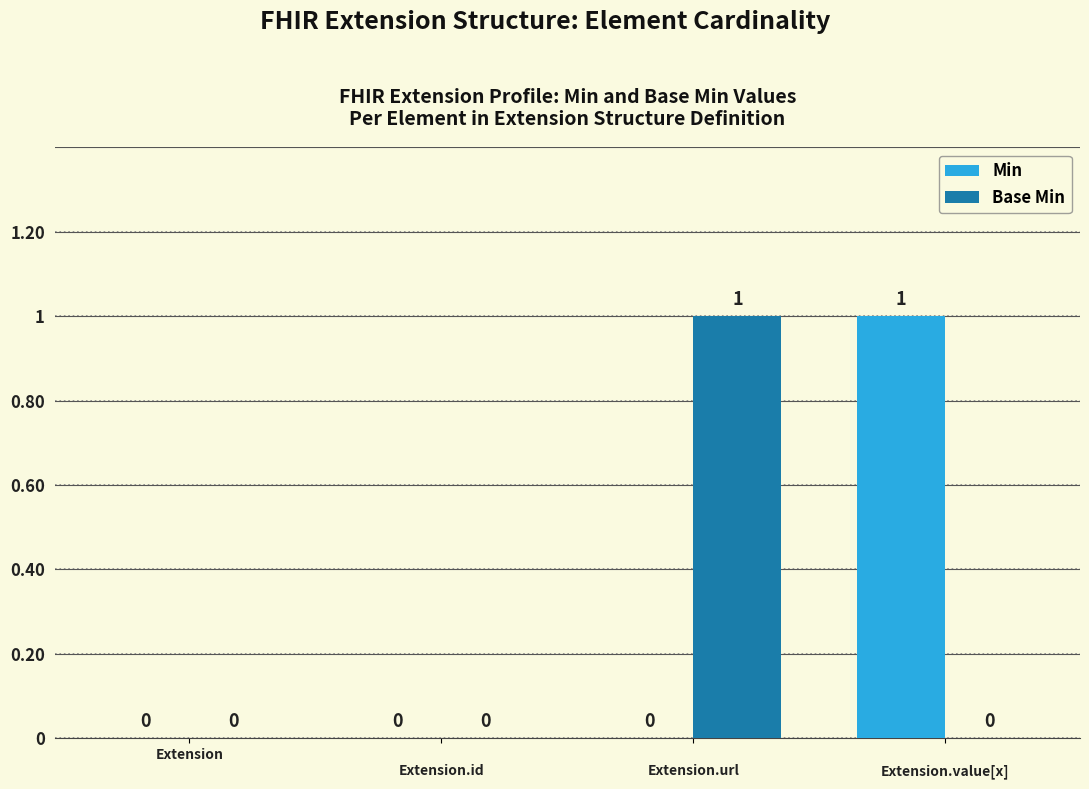

Is it true that Min equals -1 at Extension?

False